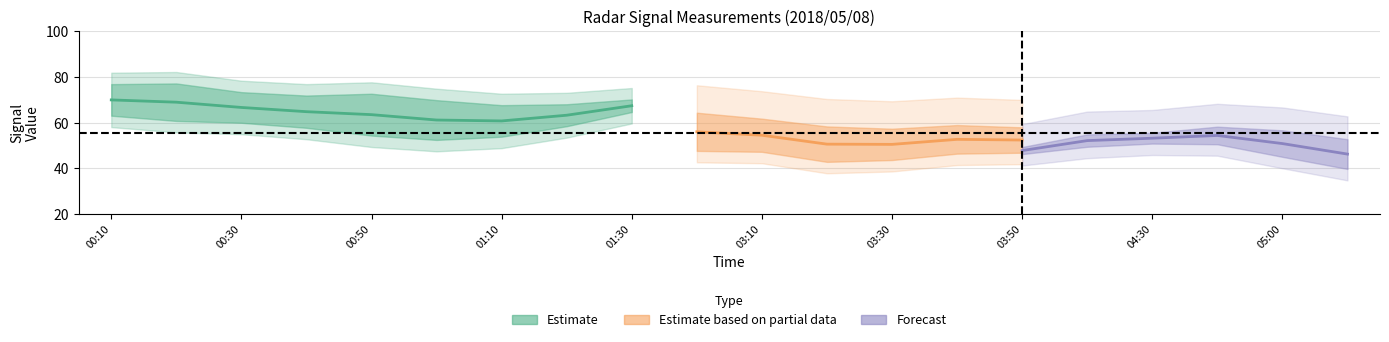

True or false: 9.581 and 7.217 cross at least once.

False